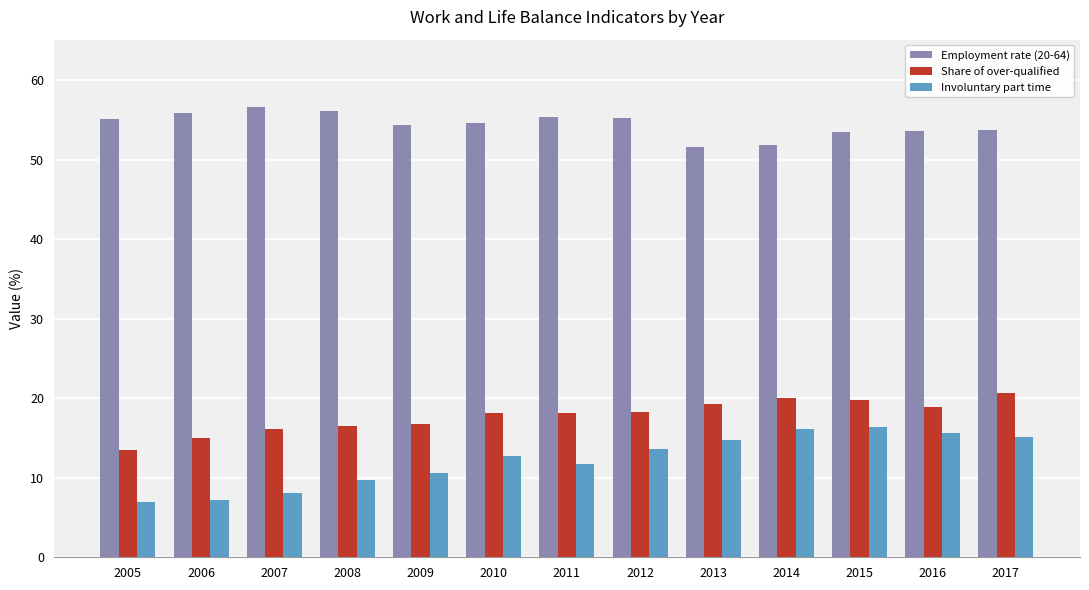

Are the bars horizontal?

No